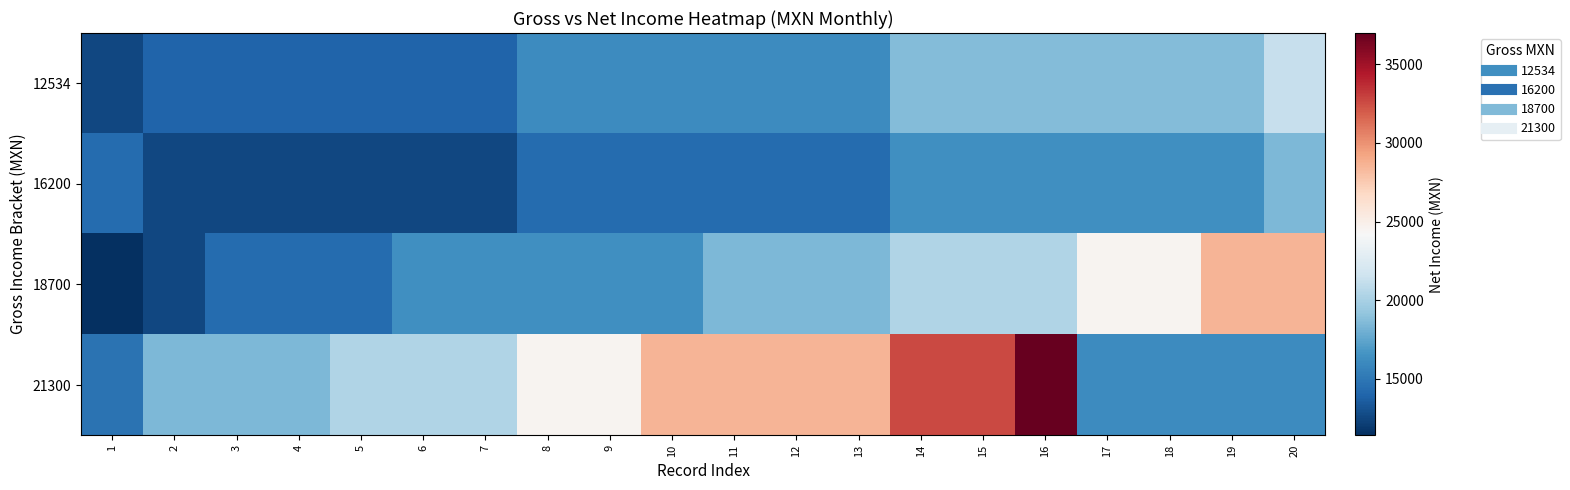

At how many categories does at least one series exceed 23655?

13